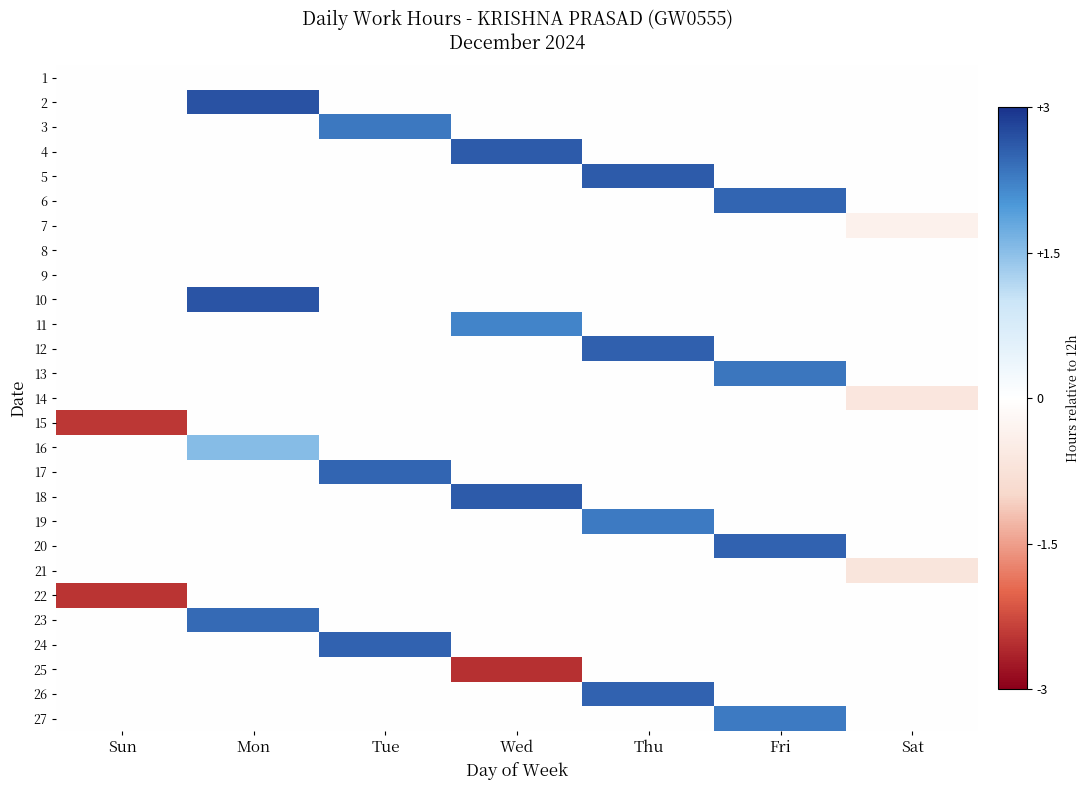

Rank the series by their maximum value, from highest to lowest.

2, 10, 18, 5, 4, 12, 20, 24, 26, 6, 17, 23, 13, 3, 19, 27, 11, 16, 1, 7, 8, 9, 14, 15, 21, 22, 25